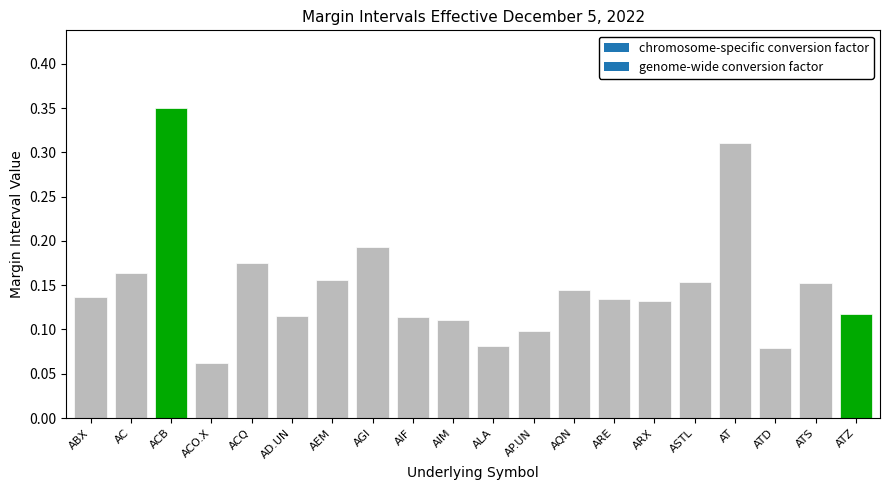

True or false: the data shows 0.3 at AEM.

False